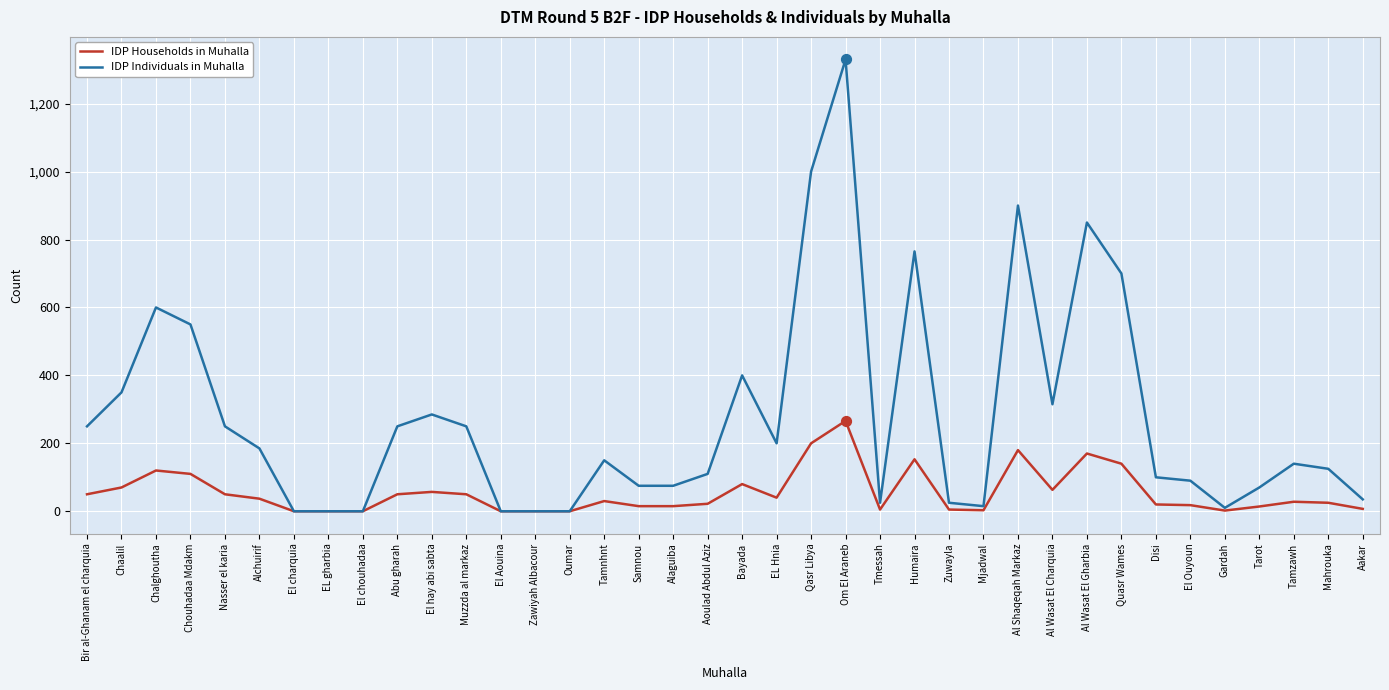

Which series has the largest total across all categories?

IDP Individuals in Muhalla